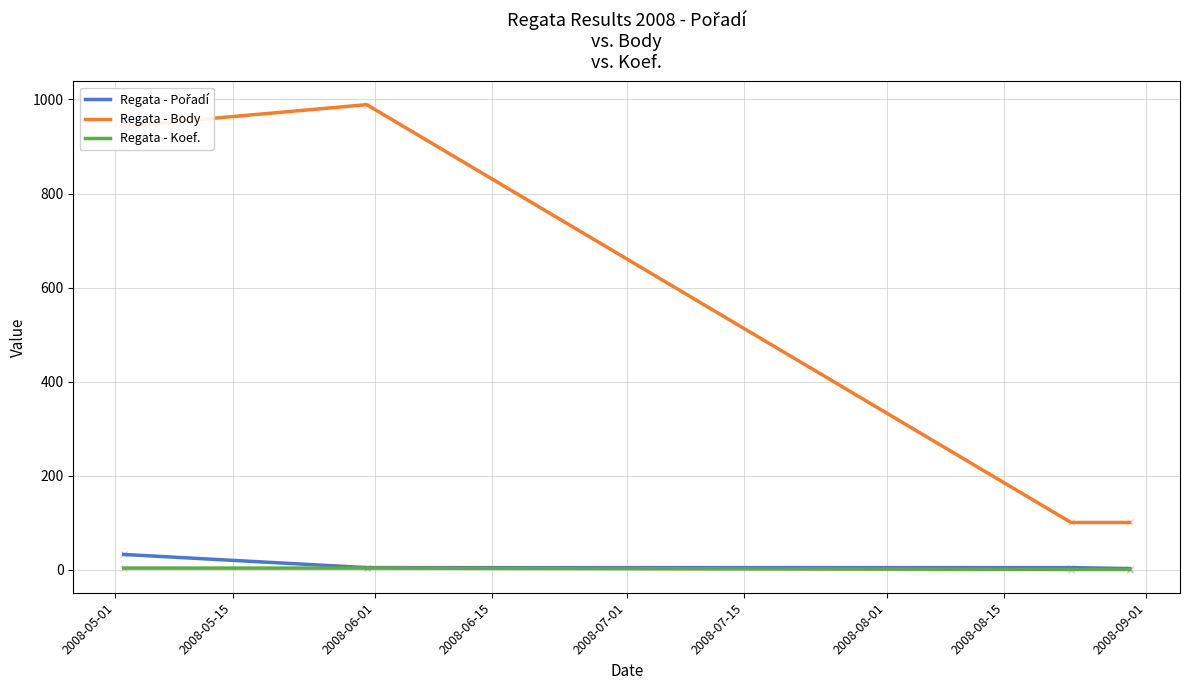

True or false: Regata - Koef. and Regata - Body cross at least once.

False